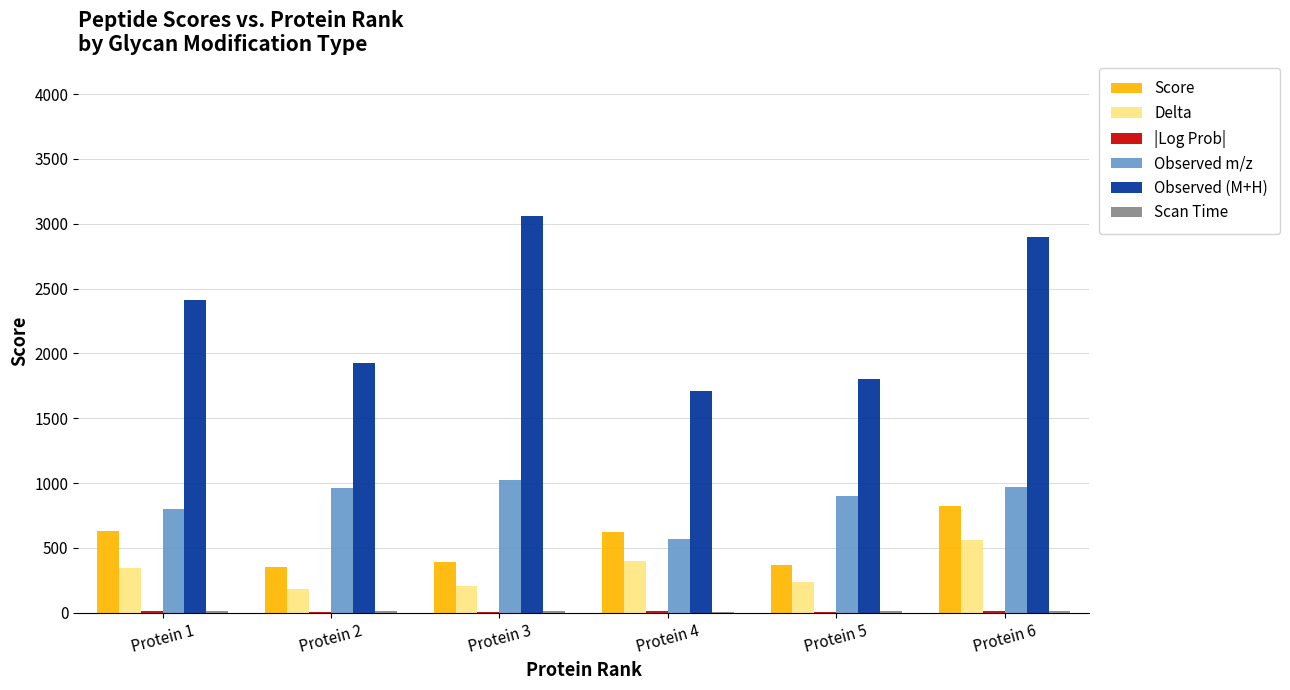

Which category has the highest value in the Score series?

Protein 6